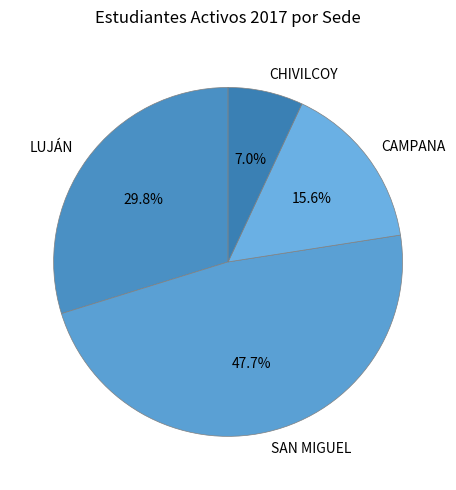

Which slice is the smallest?

CHIVILCOY